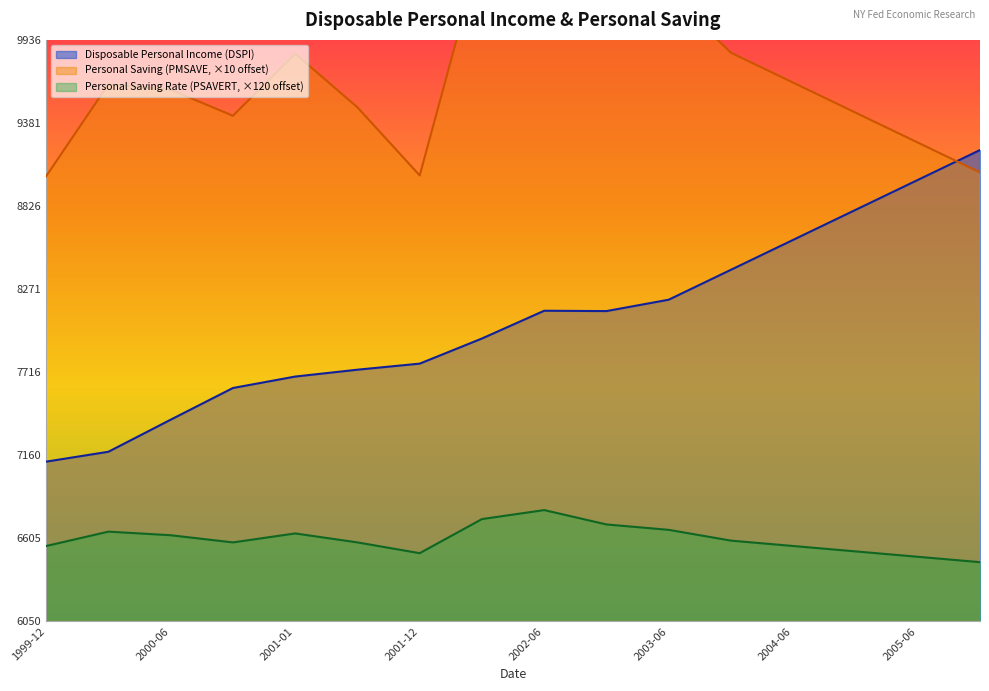

What is the minimum value shown in the chart?

6446.2